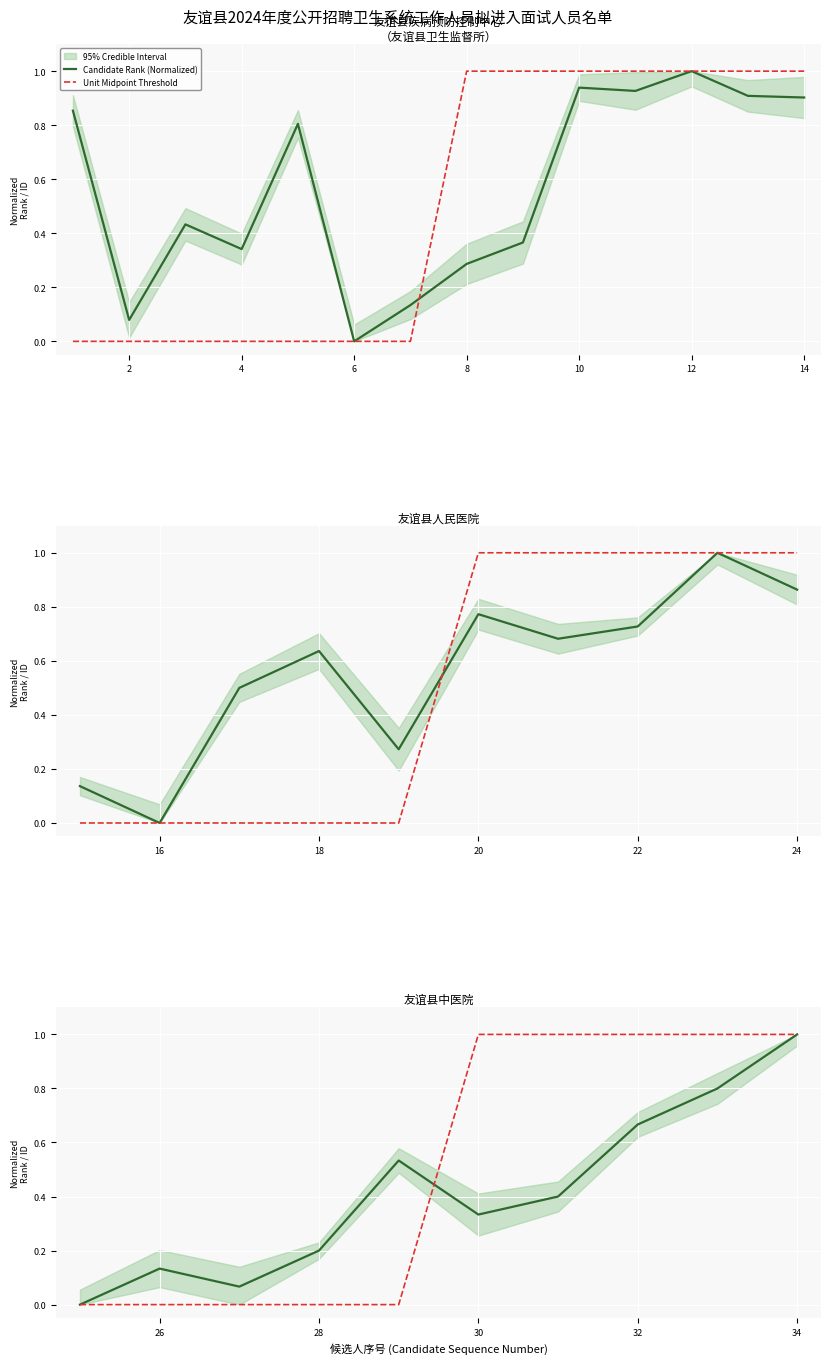

Which series ends up on top after the final intersection of Candidate Rank (Normalized) and Unit Midpoint Threshold?

Unit Midpoint Threshold